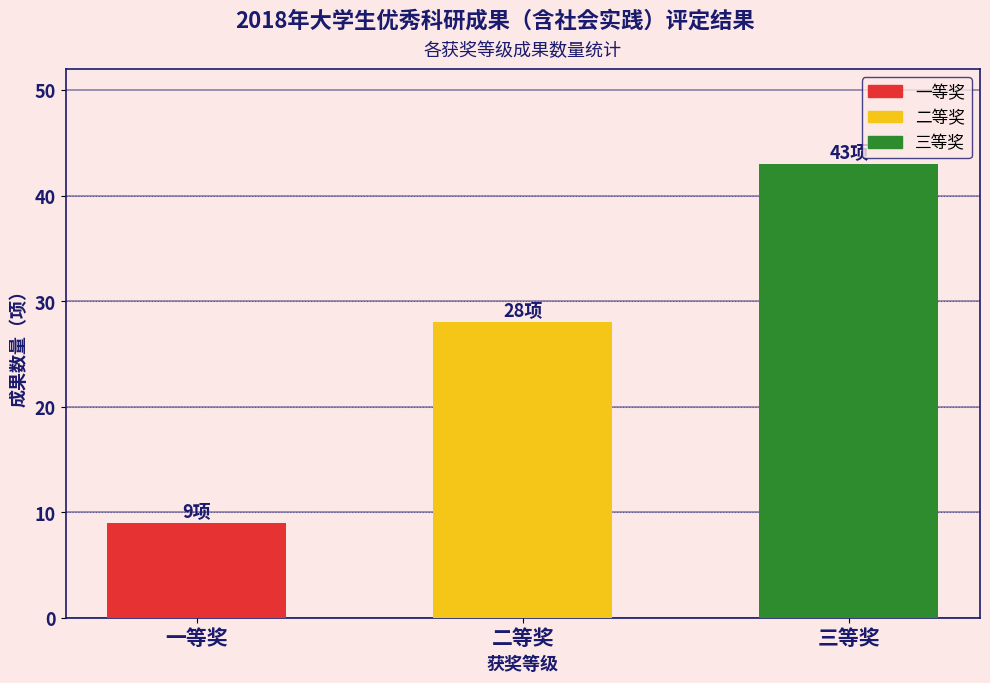

Reading left to right, list all the values displayed in this chart.

9	28	43